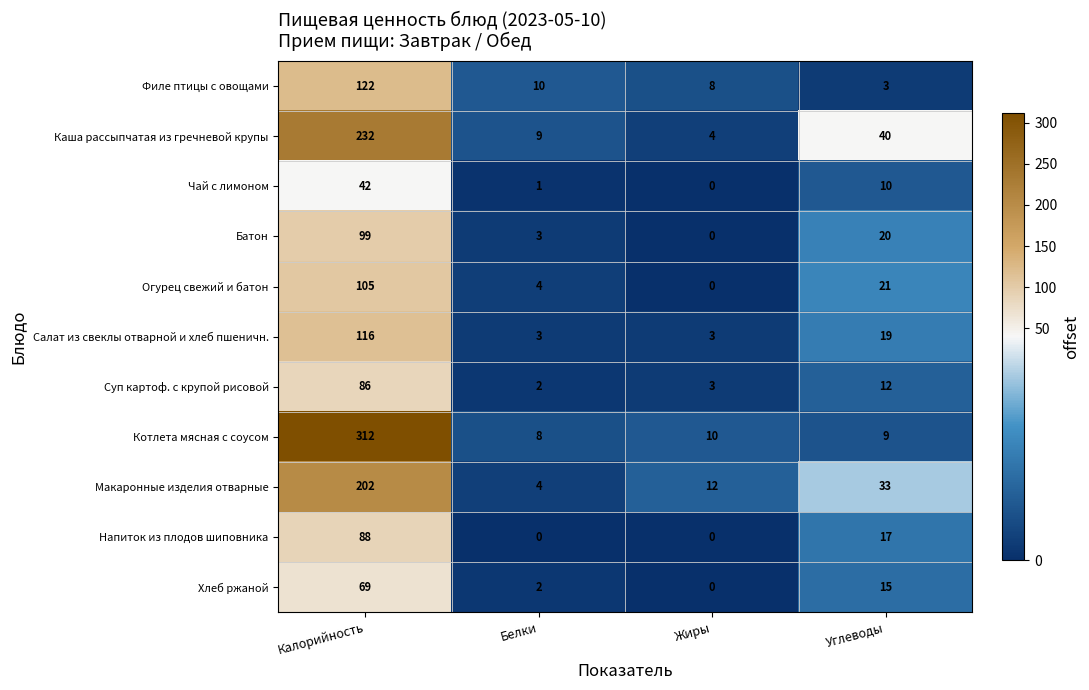

The Каша рассыпчатая из гречневой крупы series shows 232 at Калорийность. True or false?

True